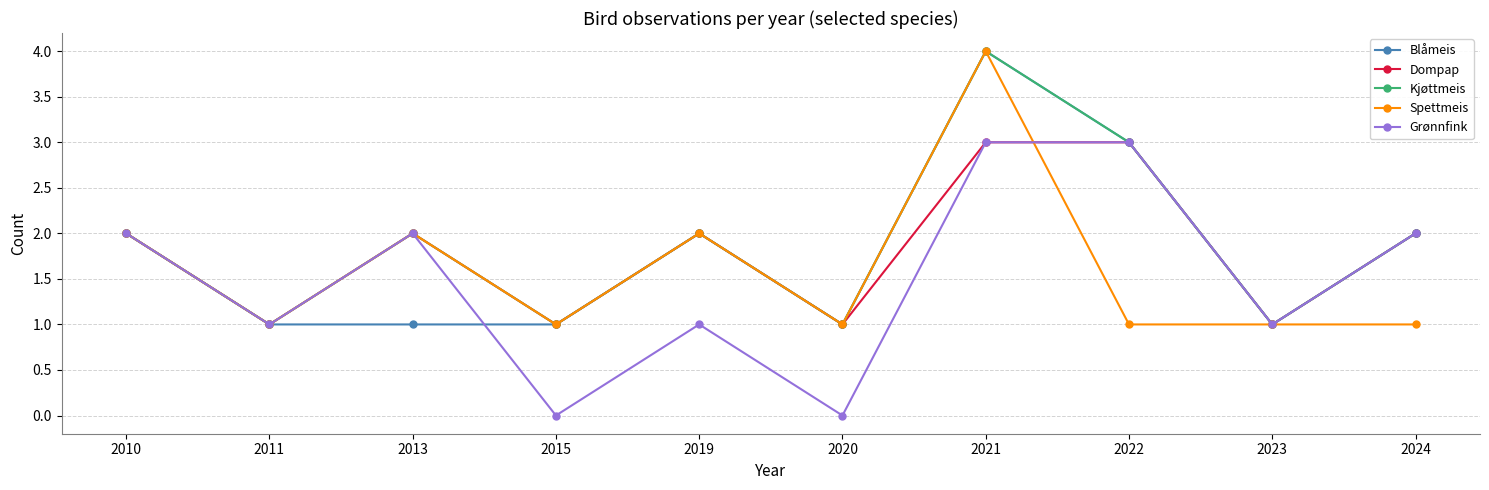

How many lines are shown in the chart?

5